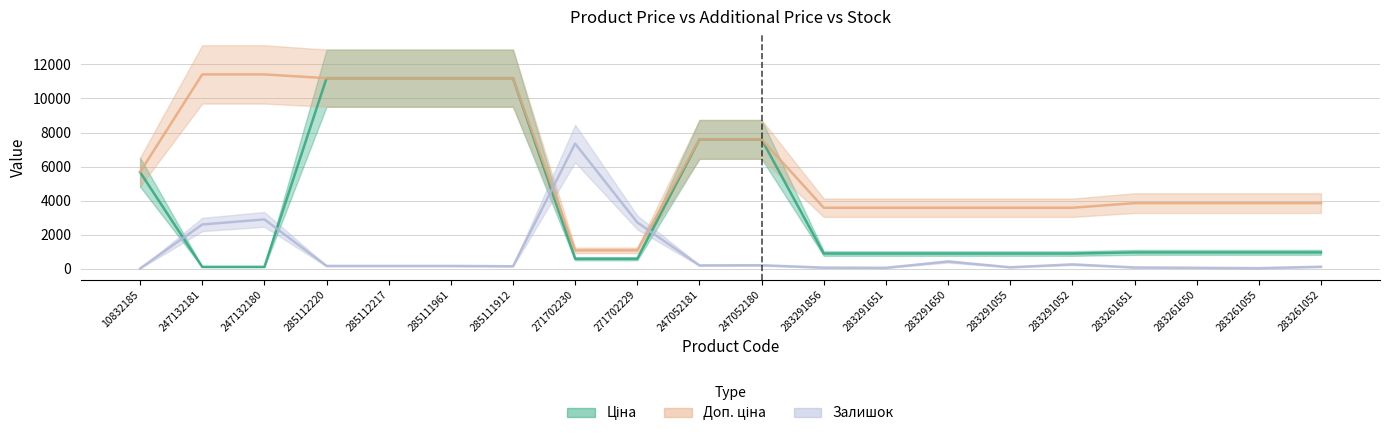

What is the total value across all series at 247132181?

14124.1